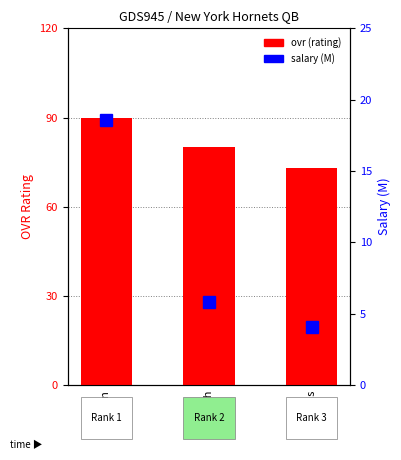

What are all the series names shown in the legend?

ovr, salary